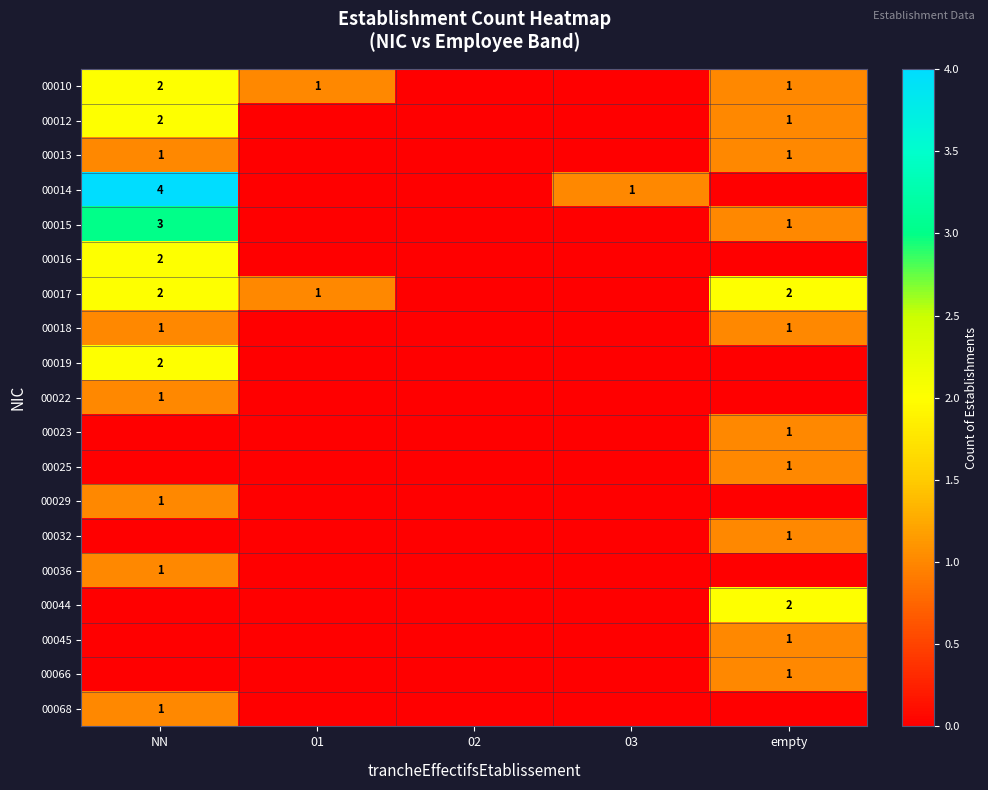

True or false: 00010 has a value of 1 at empty.

True